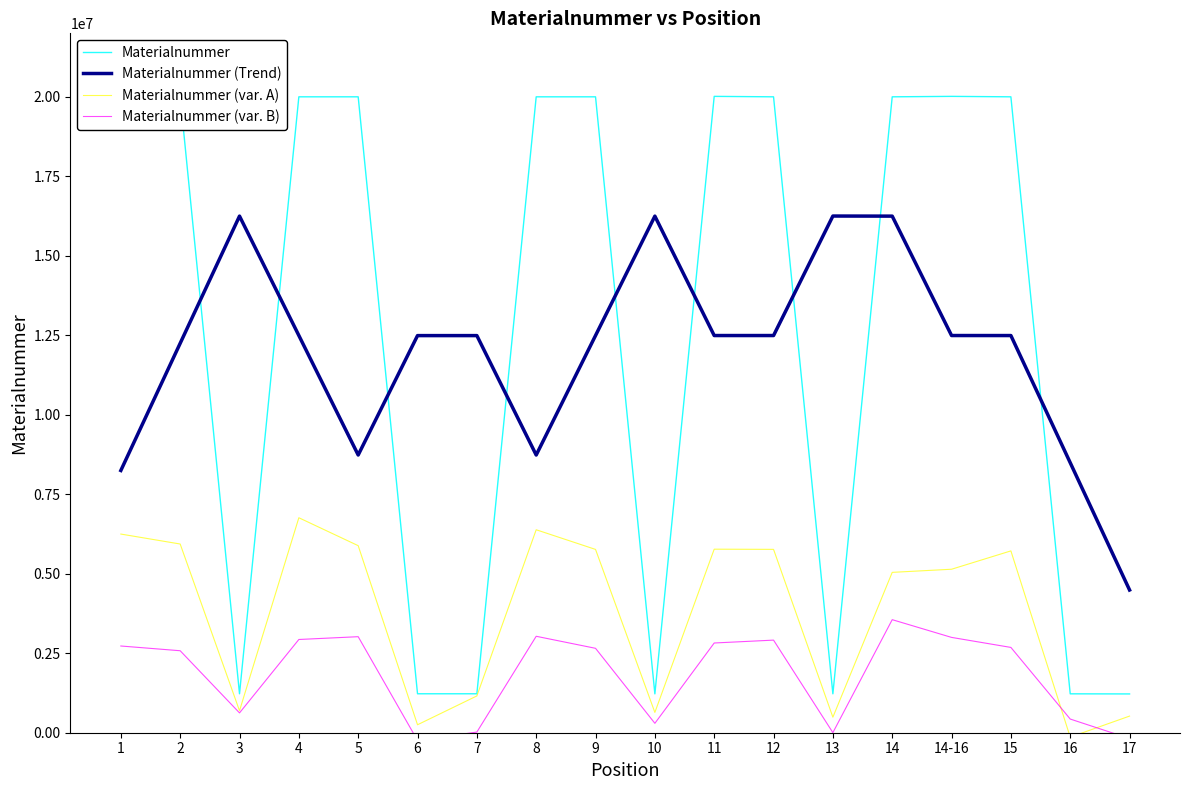

What is the maximum value for Materialnummer?

20017106.0